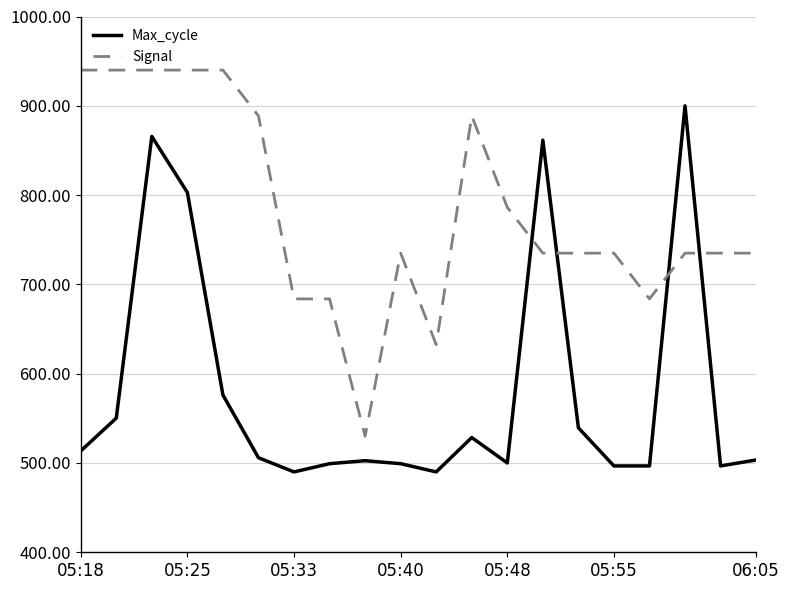

After their last crossing, which series has the higher values: Signal or Max_cycle?

Signal